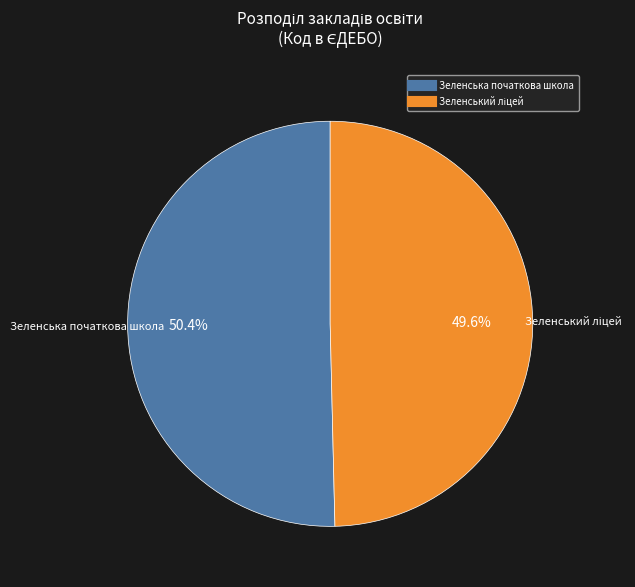

What is the largest slice in the pie chart?

Зеленська початкова школа